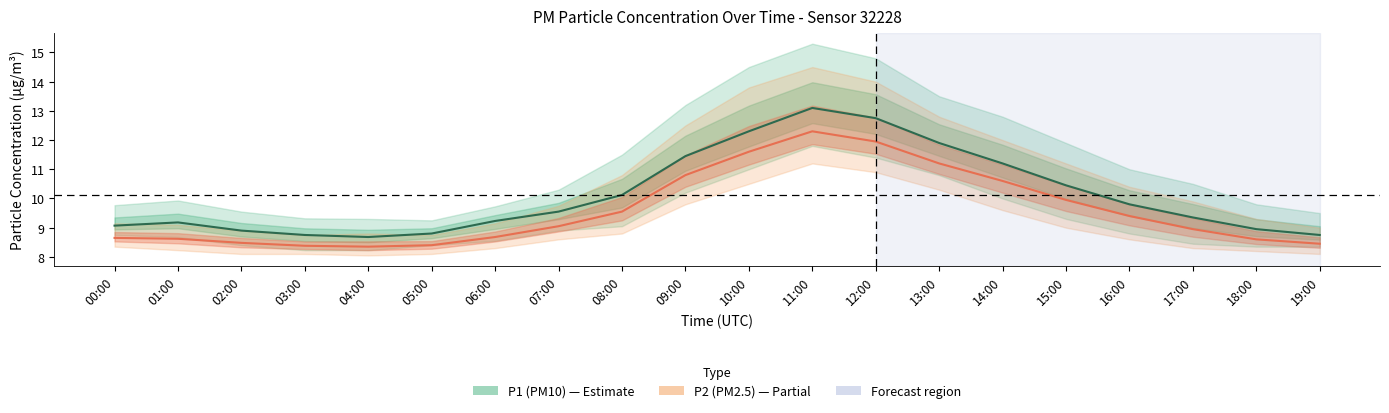

How many data points in P1 (PM10) are above 9?

14